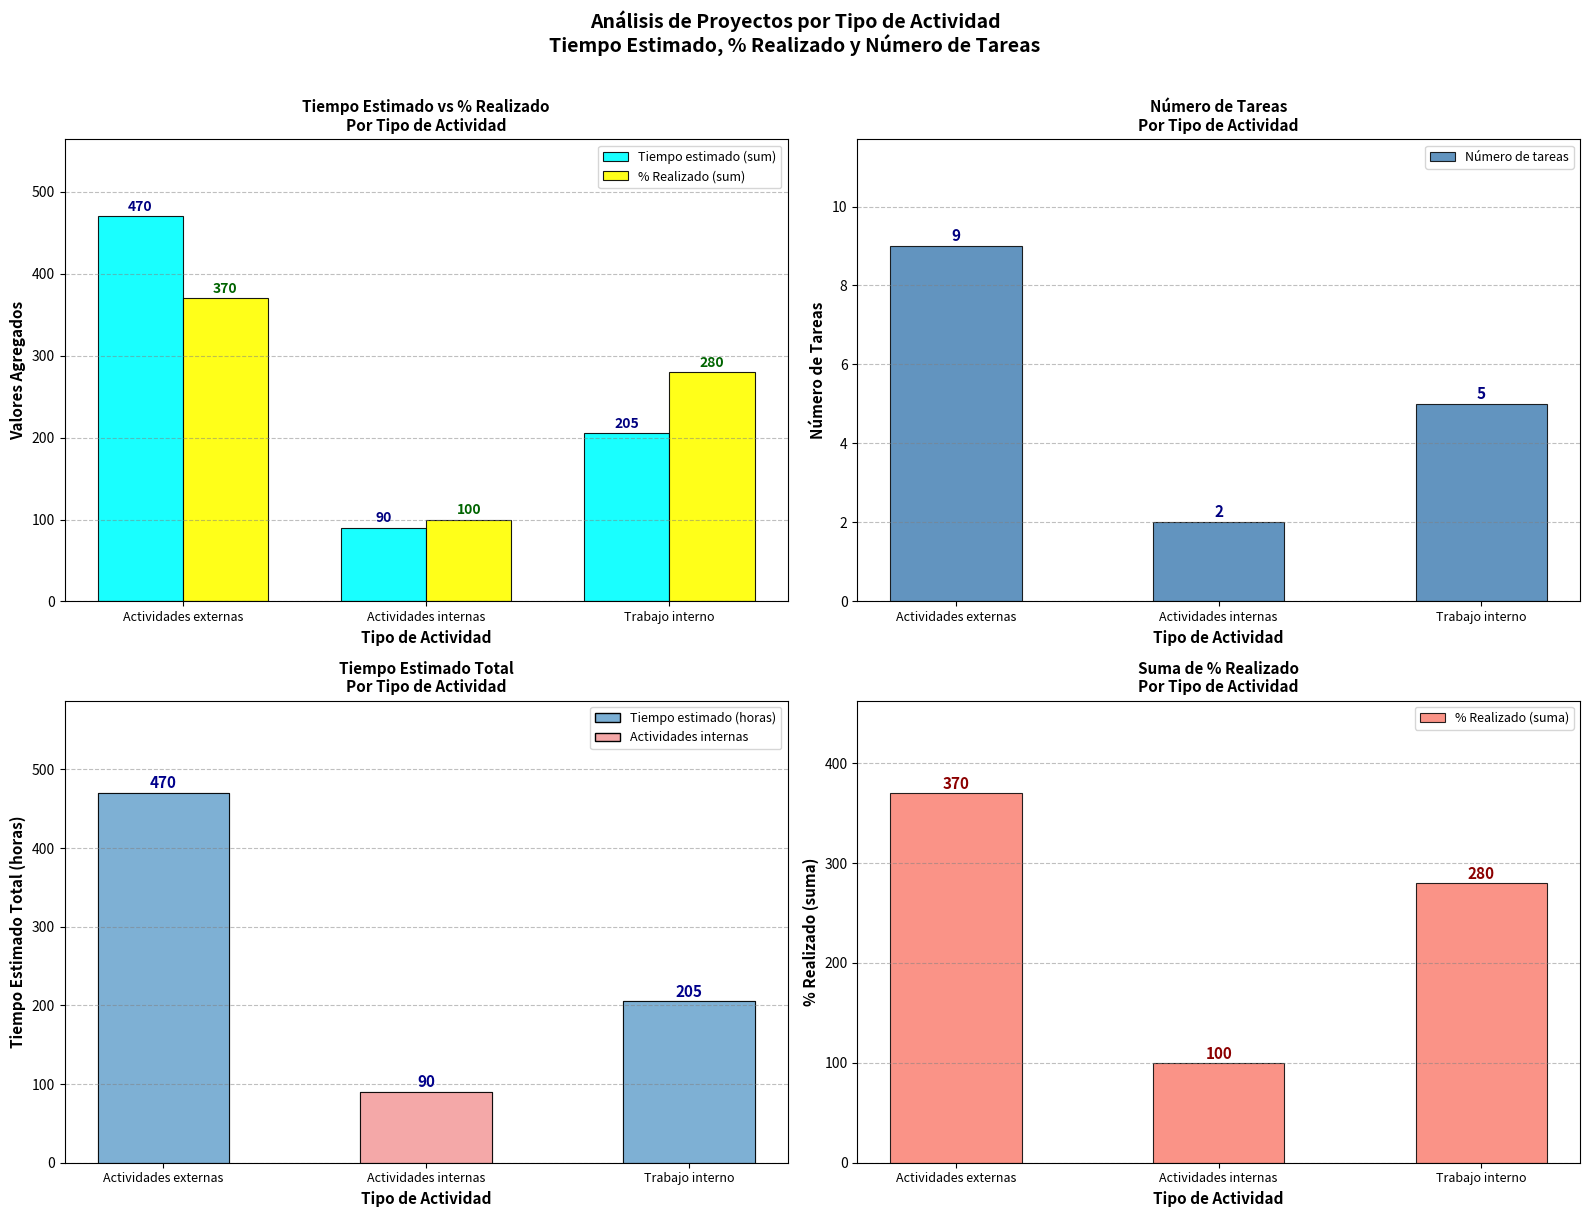

At Actividades externas, list the series in order from smallest to largest.

Número de tareas, % Realizado (sum), % Realizado (suma), Tiempo estimado (sum)